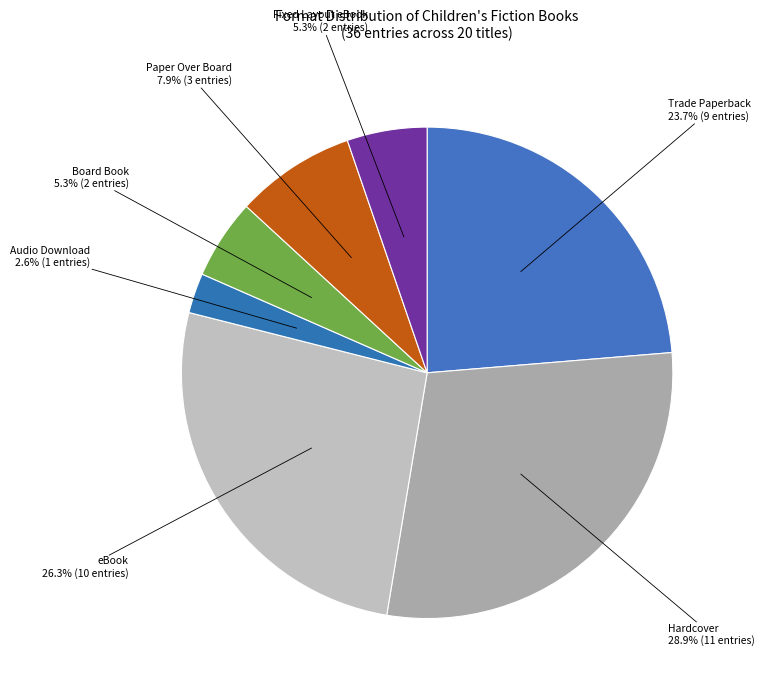

Does eBook account for over 50% of the chart?

No